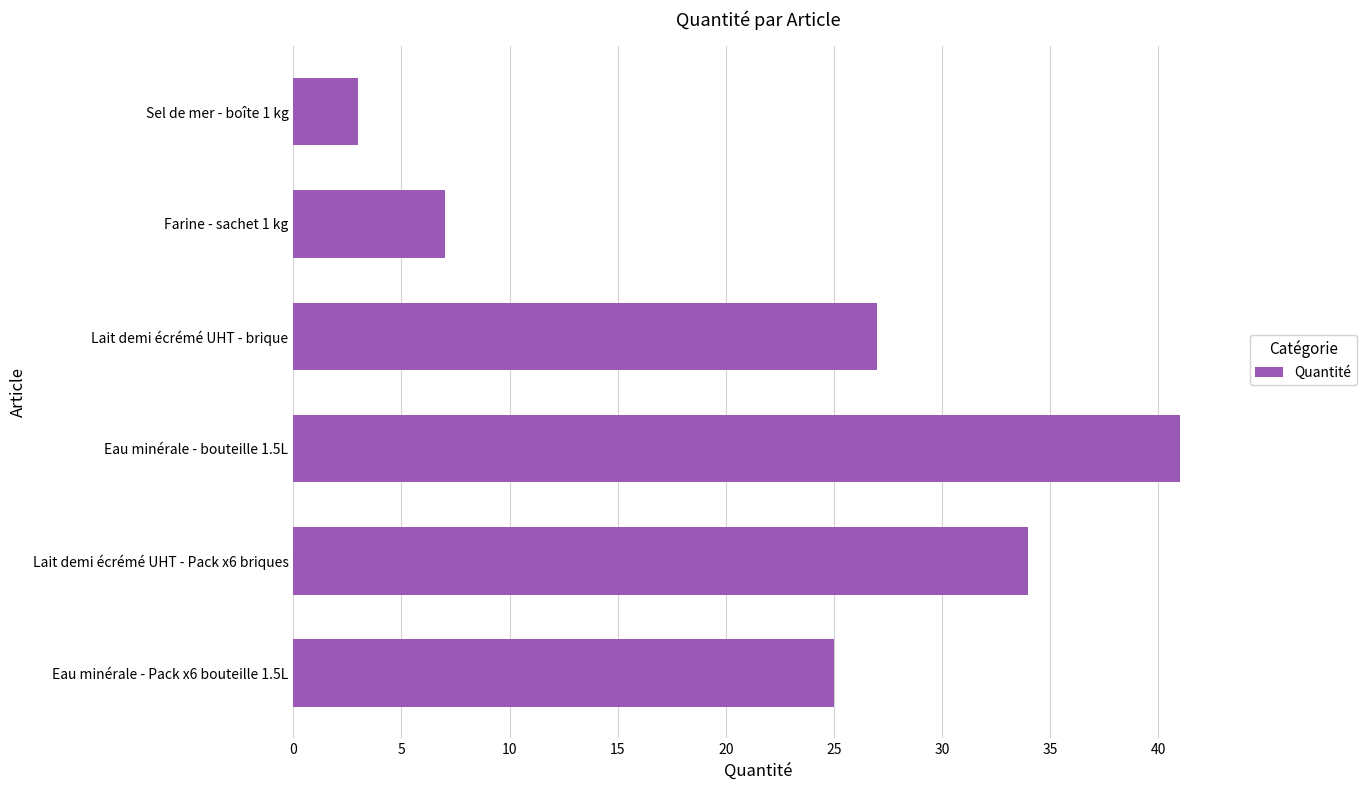

What is the smallest value displayed?

3